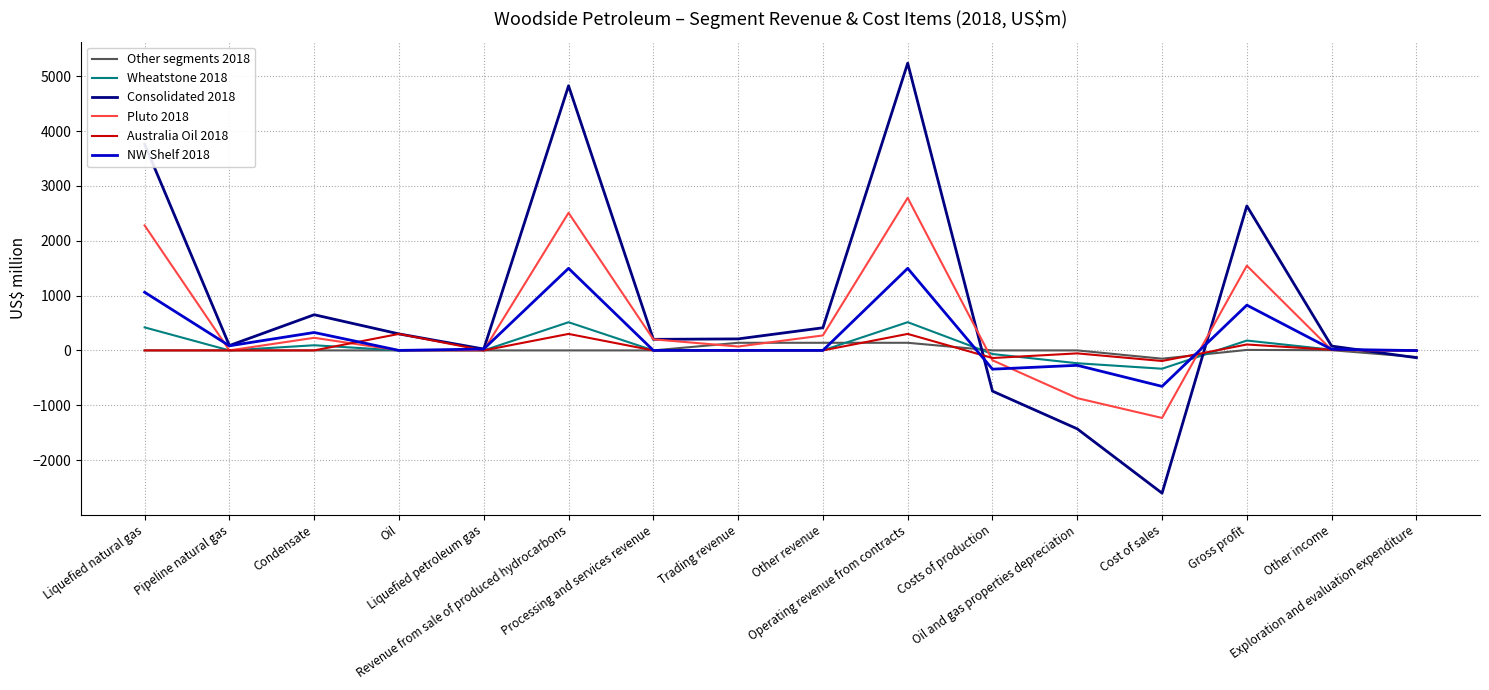

What is the greatest value displayed?

5240